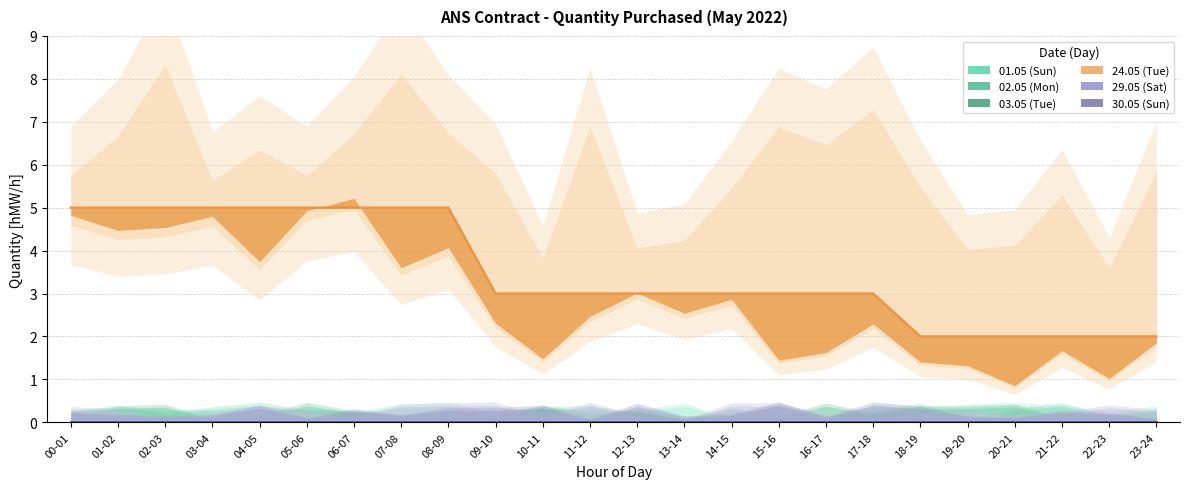

What position from the left is 22-23?

23